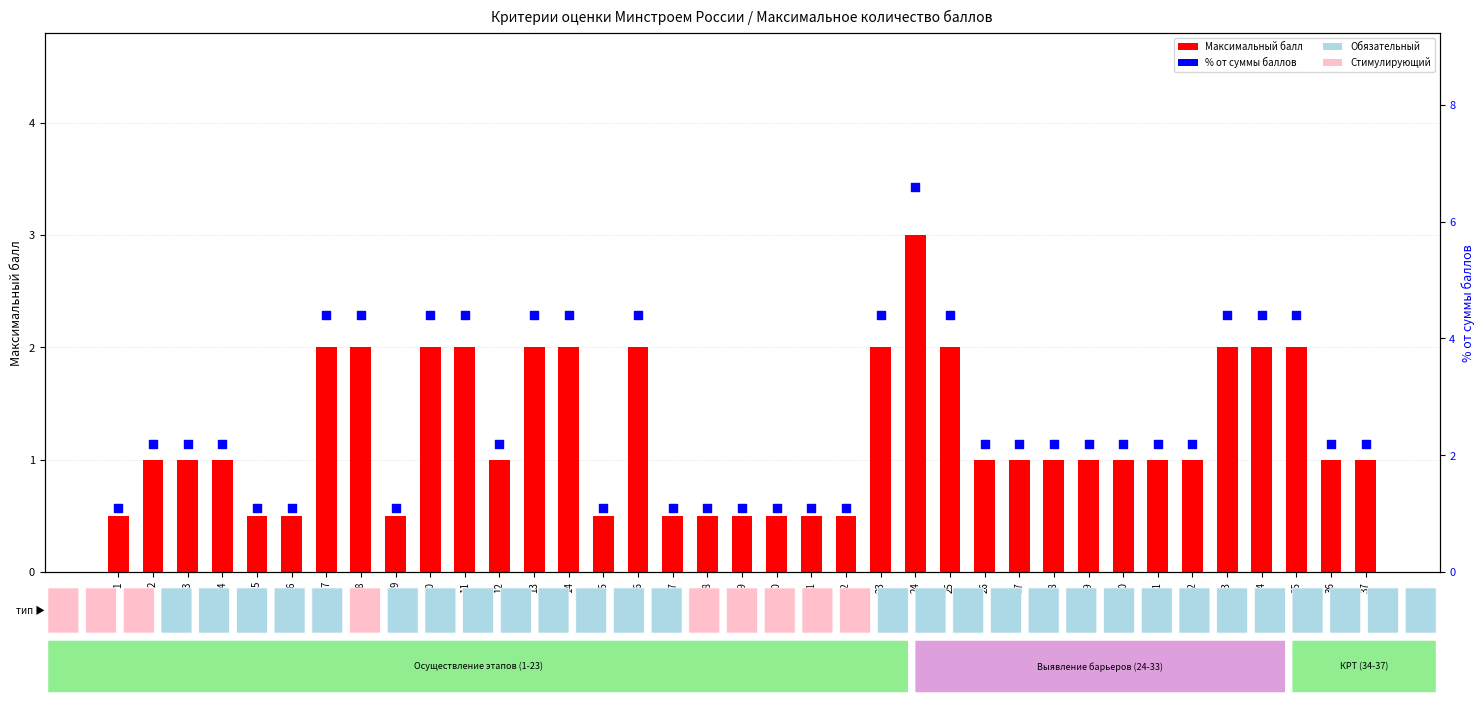

Which series has the largest total across all categories?

% от суммы баллов